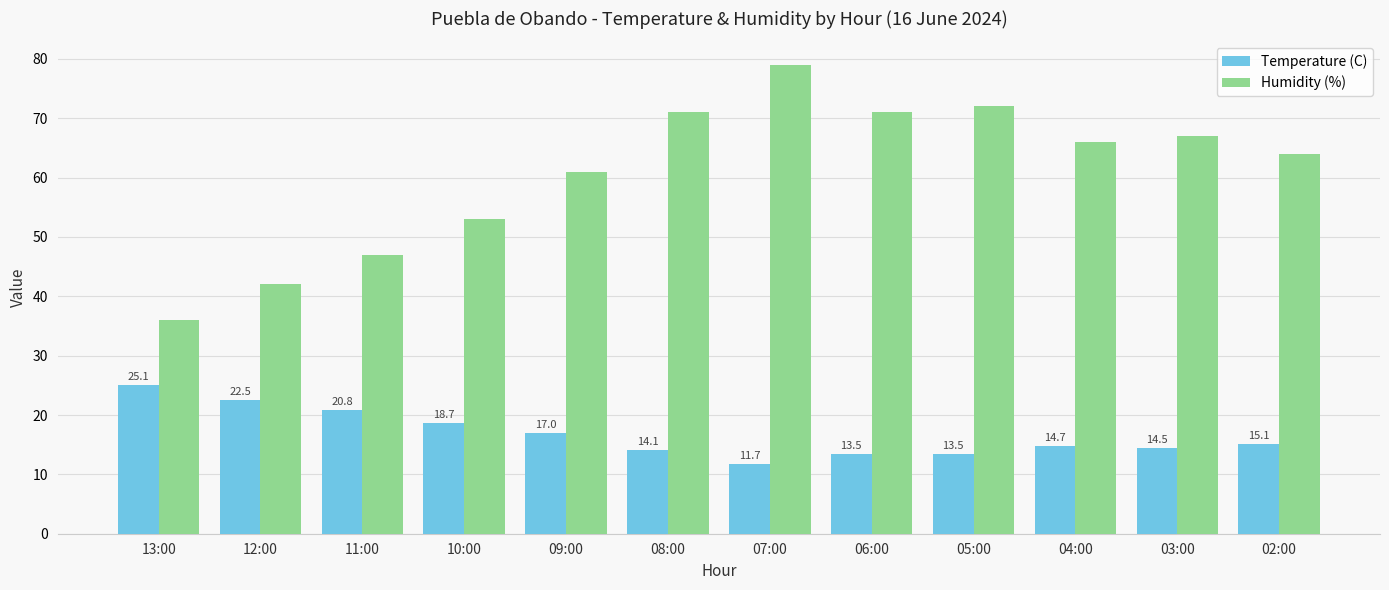

At which category is the sum across all series the highest?

07:00